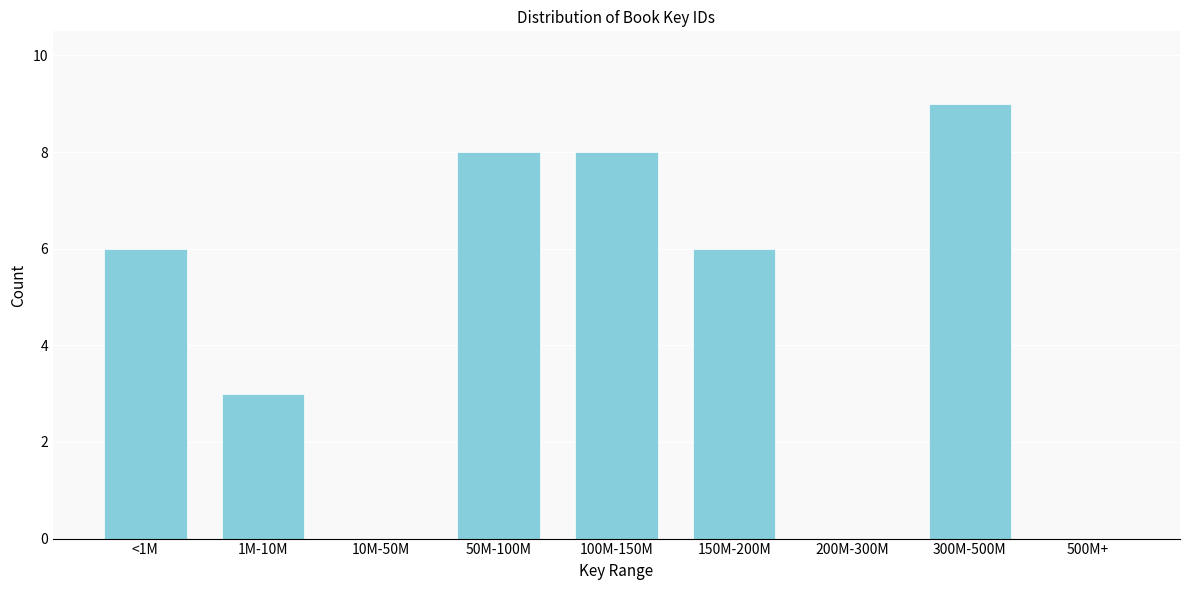

Reading right to left, list all the values displayed in this chart.

500M+=0	300M-500M=9	200M-300M=0	150M-200M=6	100M-150M=8	50M-100M=8	10M-50M=0	1M-10M=3	<1M=6